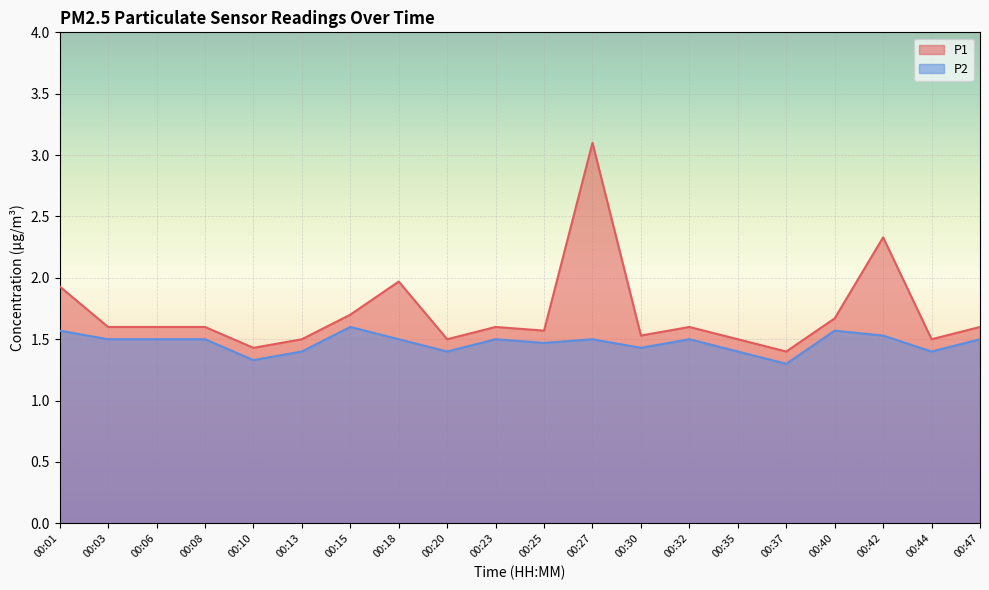

True or false: P1 and P2 cross at least once.

False